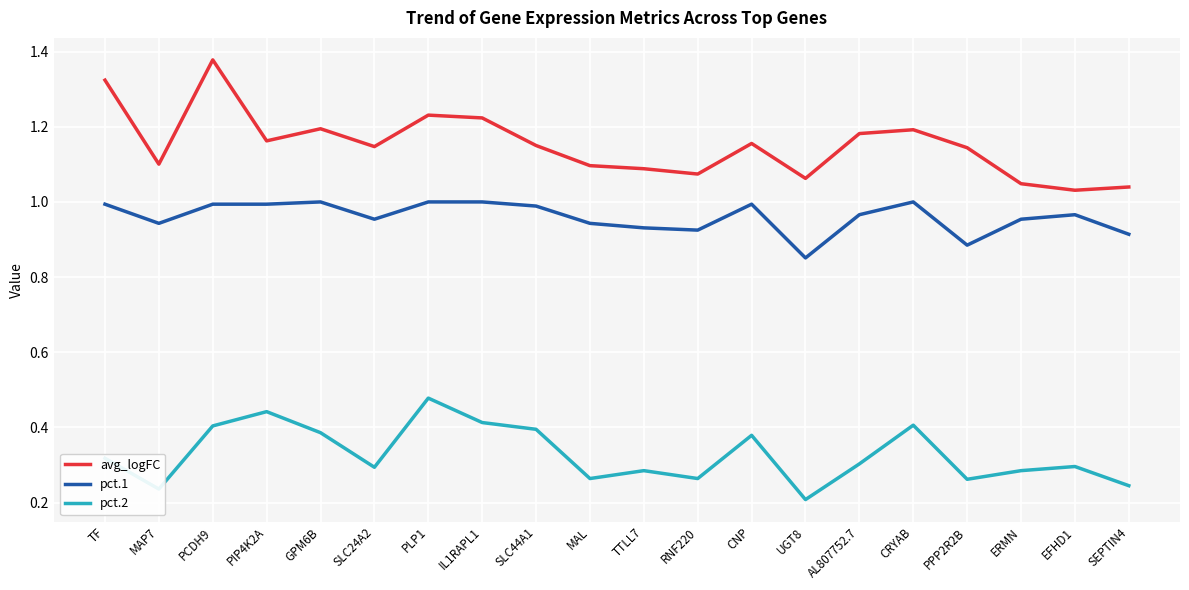

Is this an area chart (filled region under the line)?

No